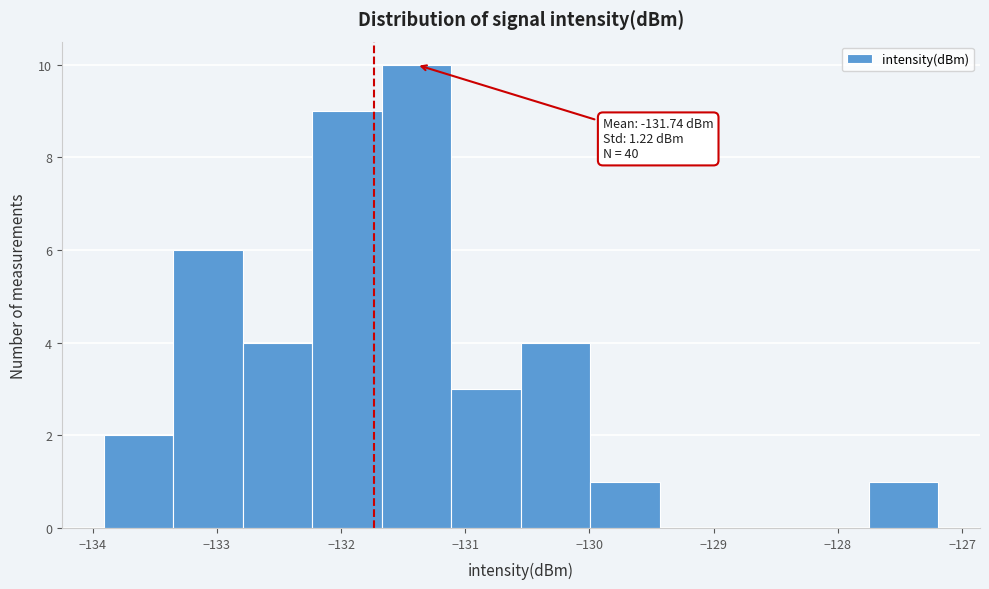

Which range on the x-axis has the tallest bar?

-131.7 to -131.1